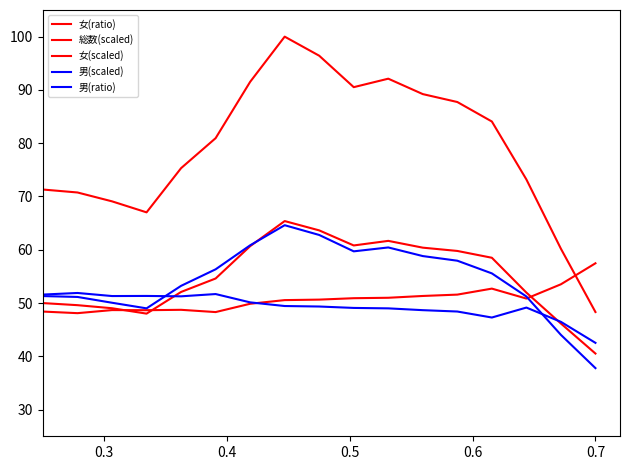

What is the difference between the second highest and minimum values in the 男(ratio) series?

9.2